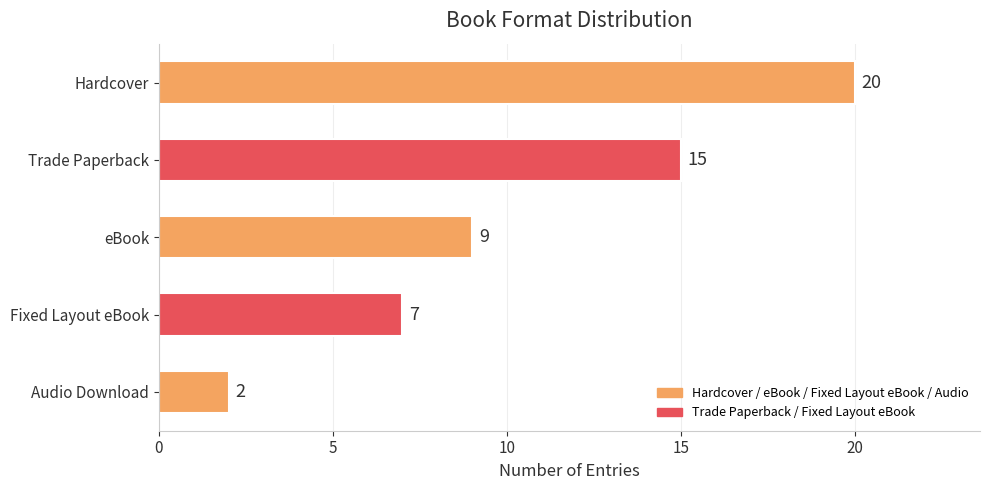

Rank the categories by value from lowest to highest.

Audio Download, Fixed Layout eBook, eBook, Trade Paperback, Hardcover